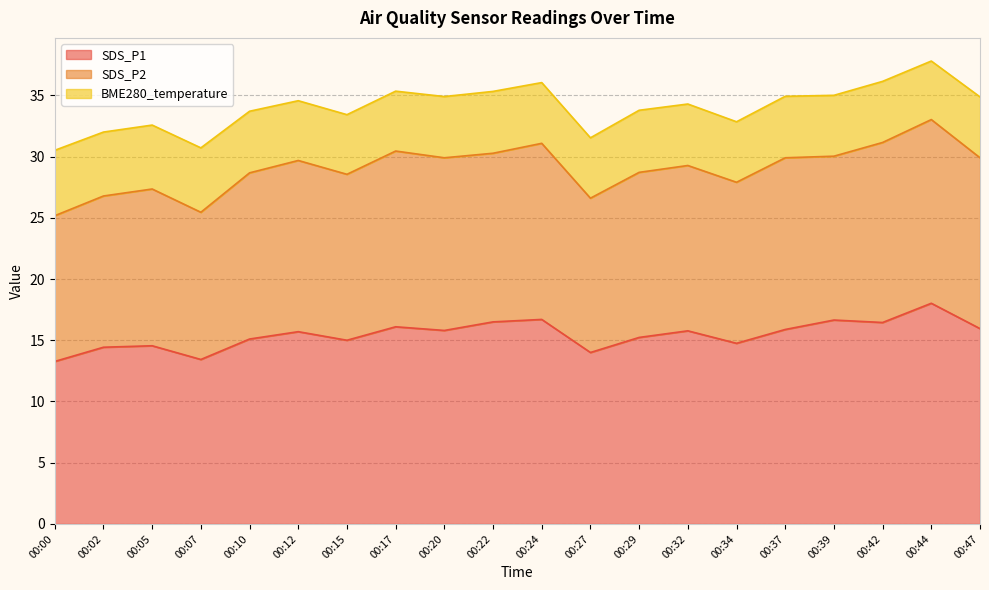

Which series has the widest spread of values?

SDS_P1